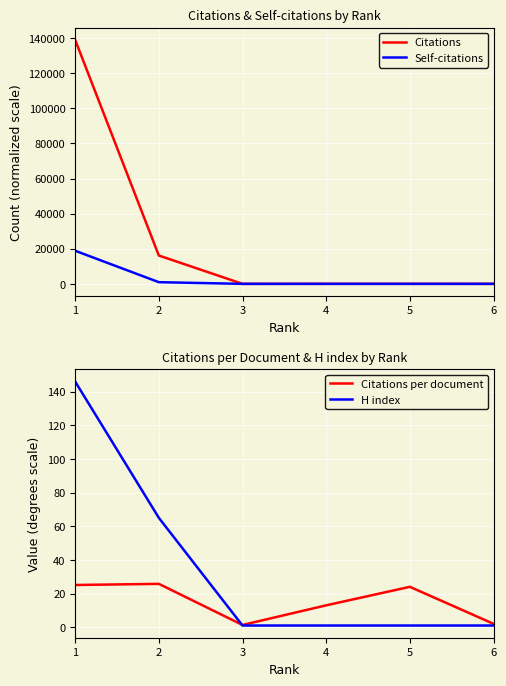

At how many categories does at least one series exceed 94054?

1